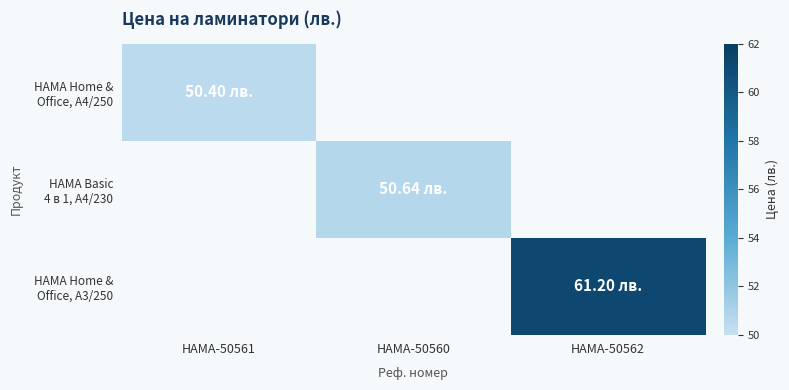

Count the number of data series in this chart.

3